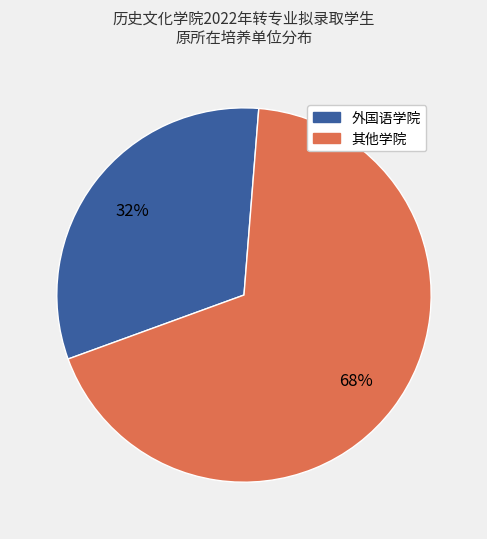

Is there a majority slice in this chart?

Yes